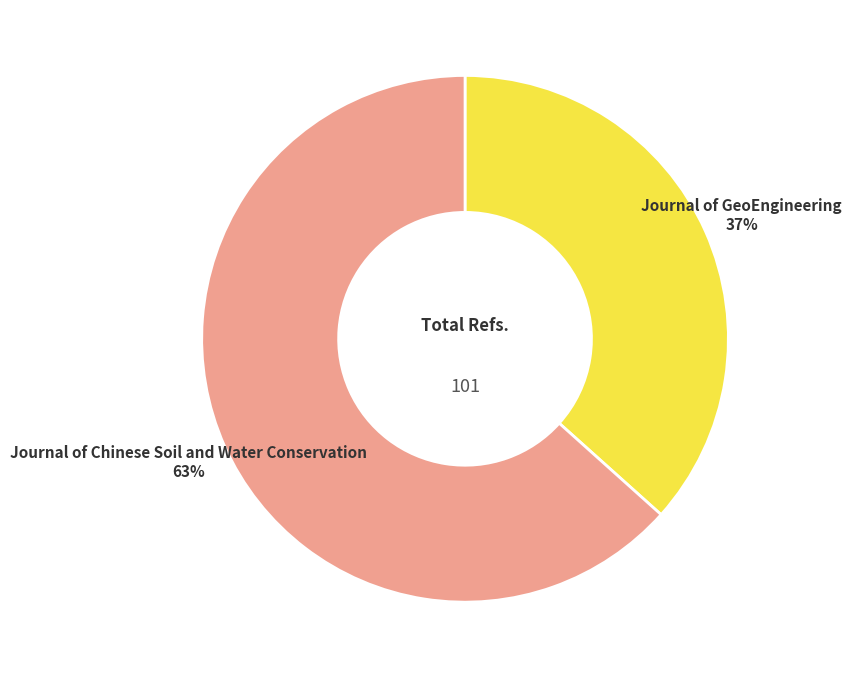

To the nearest percent, what is the average slice percentage?

50%